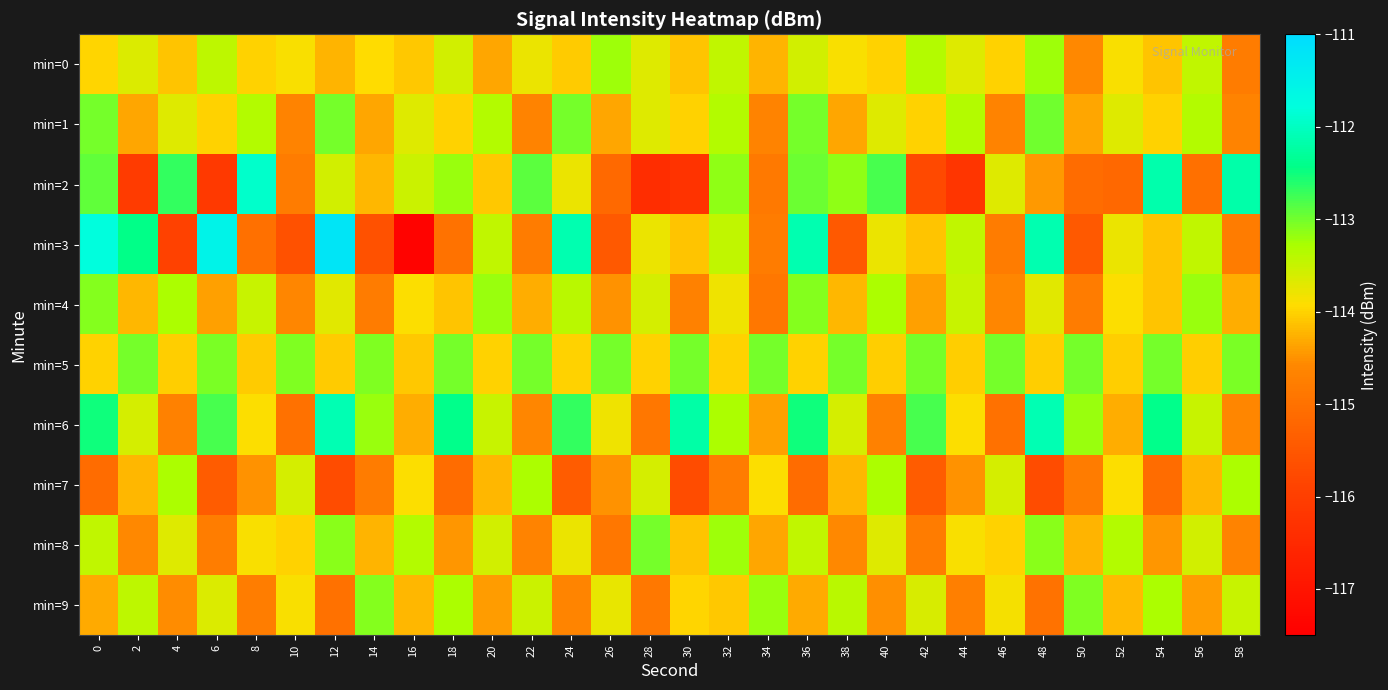

What is the total value across all series at 58?

-1139.8